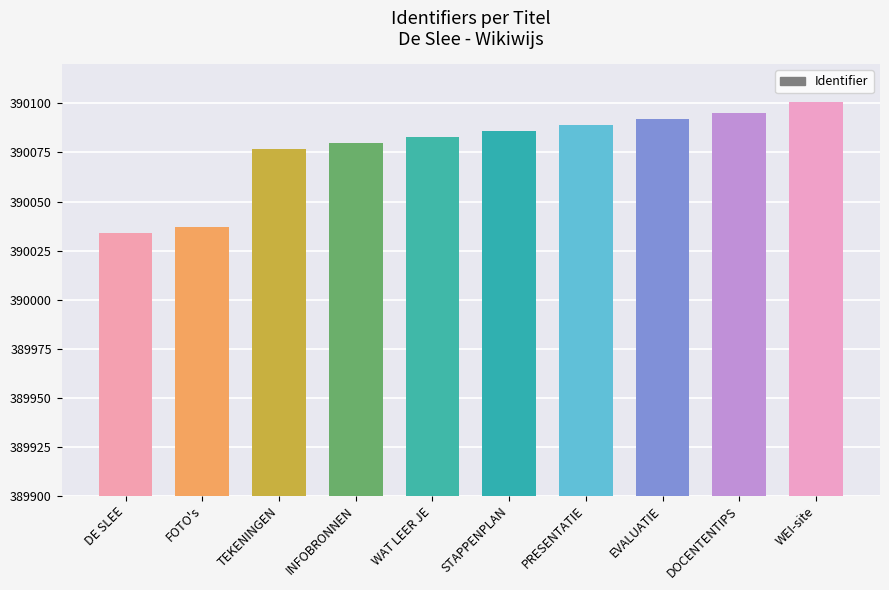

At which category does the chart reach its peak across all series?

WEI-site